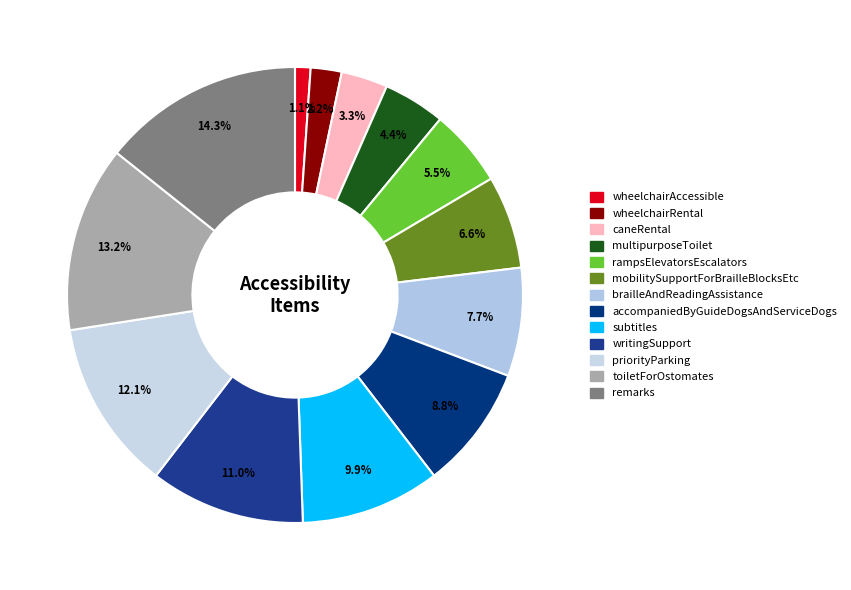

True or false: subtitles accounts for 10% of the total.

True